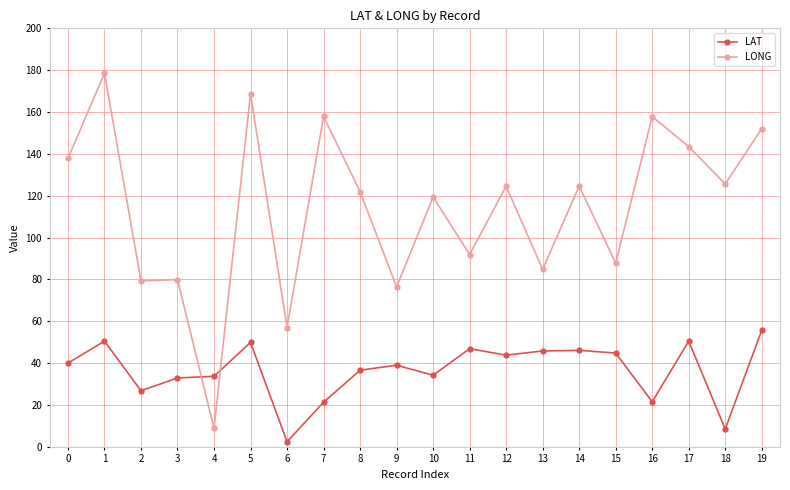

What is the difference between the LONG values at 19 and 2?

72.8